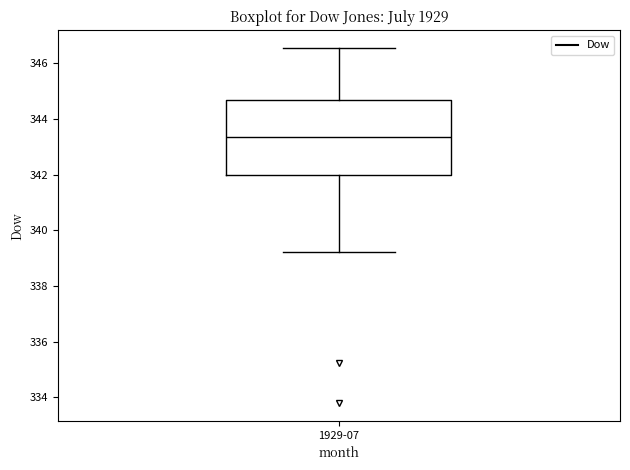

Read this box plot against the y-axis: the position of the median line, the range covered by the box, and the ends of both whiskers. The values are not printed on the chart, so give them approximately, as read against the axis.

median 343.4, box 342.0 to 344.6, whiskers 339.2 to 346.6